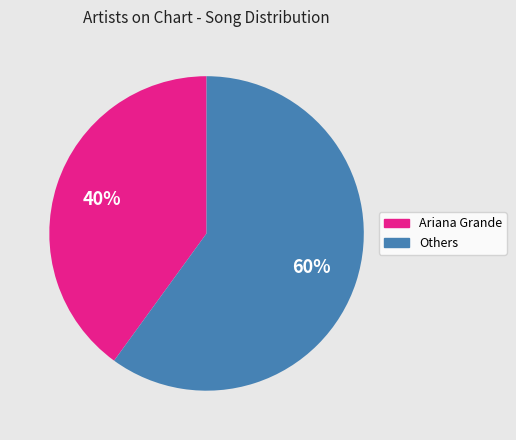

To the nearest percent, what is the difference between the largest and smallest slice percentages?

20%